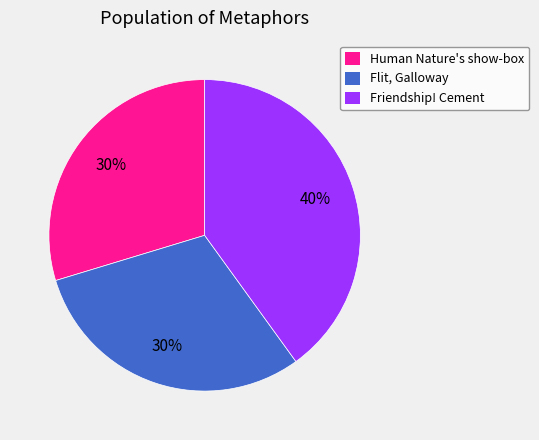

Does any single category account for the majority?

No